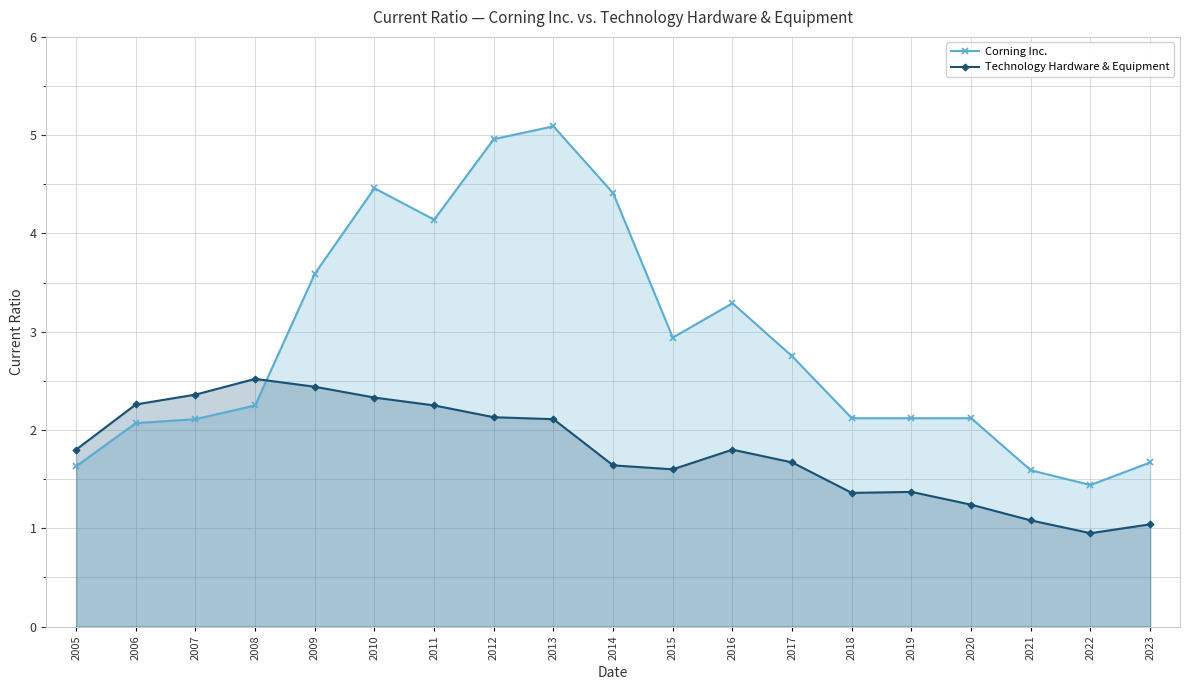

What is the sum of the Corning Inc. values at 2008 and 2007?

4.4